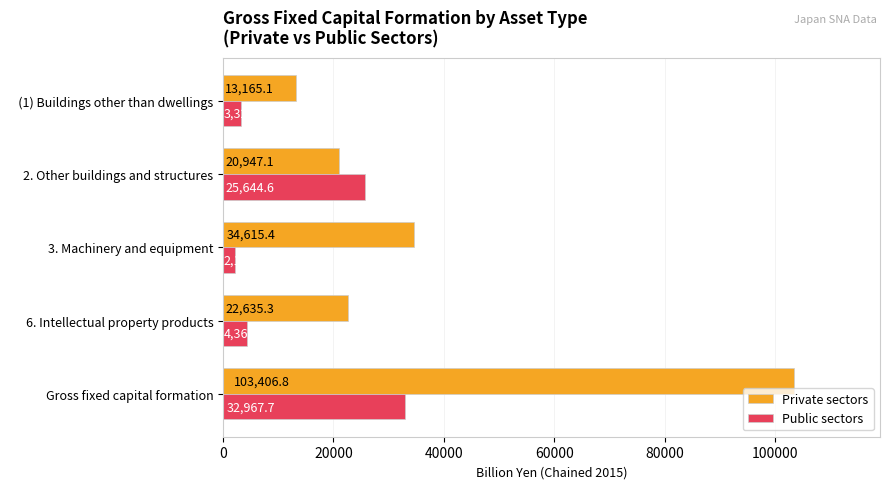

Which series changed the most between Gross fixed capital formation and 6. Intellectual property products?

Private sectors